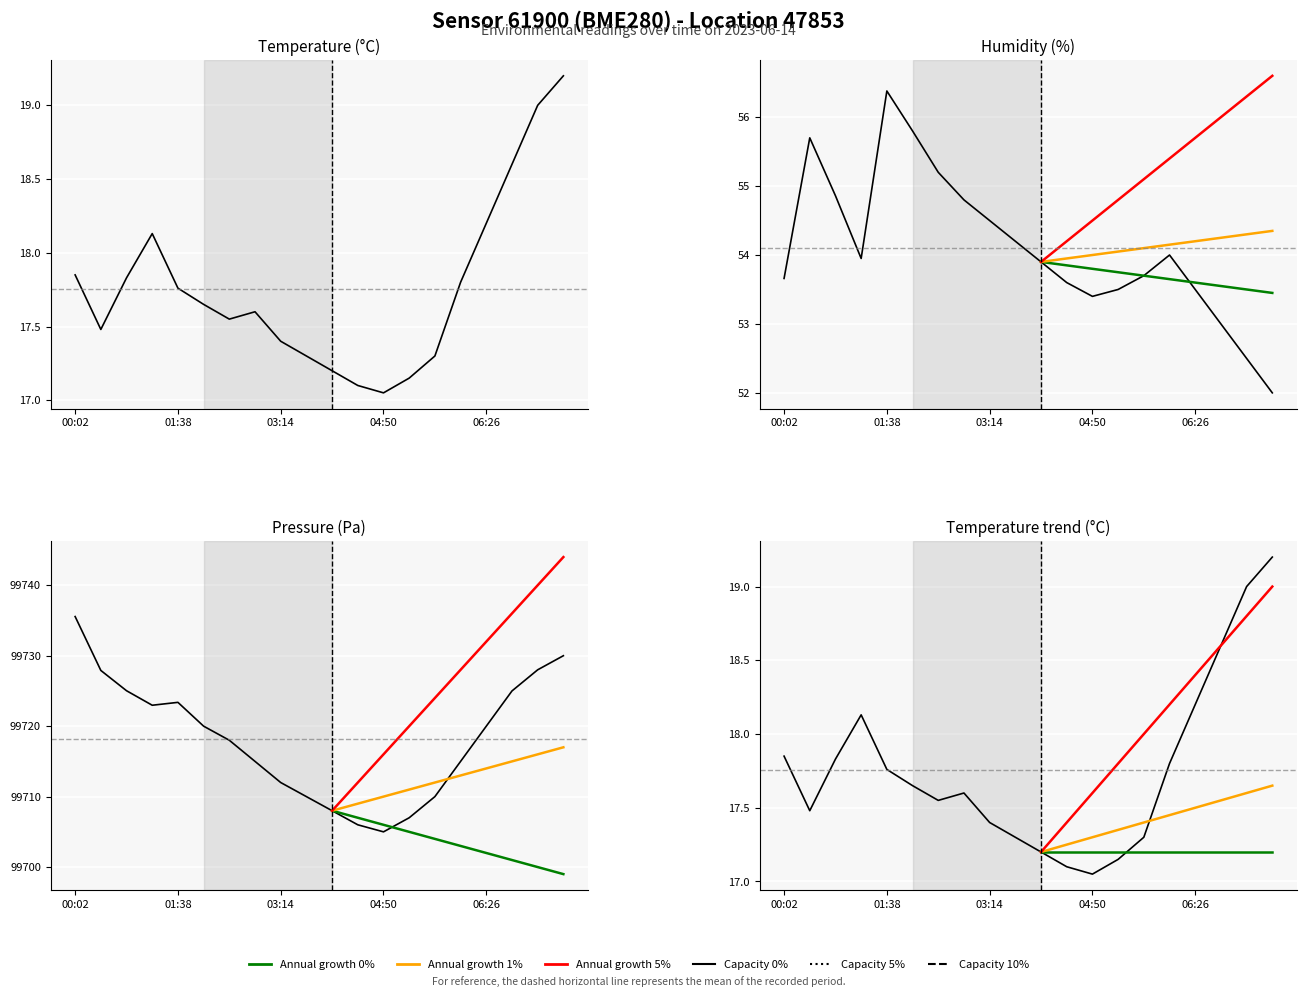

Which series changed the most between 02:50 and 05:14?

pressure